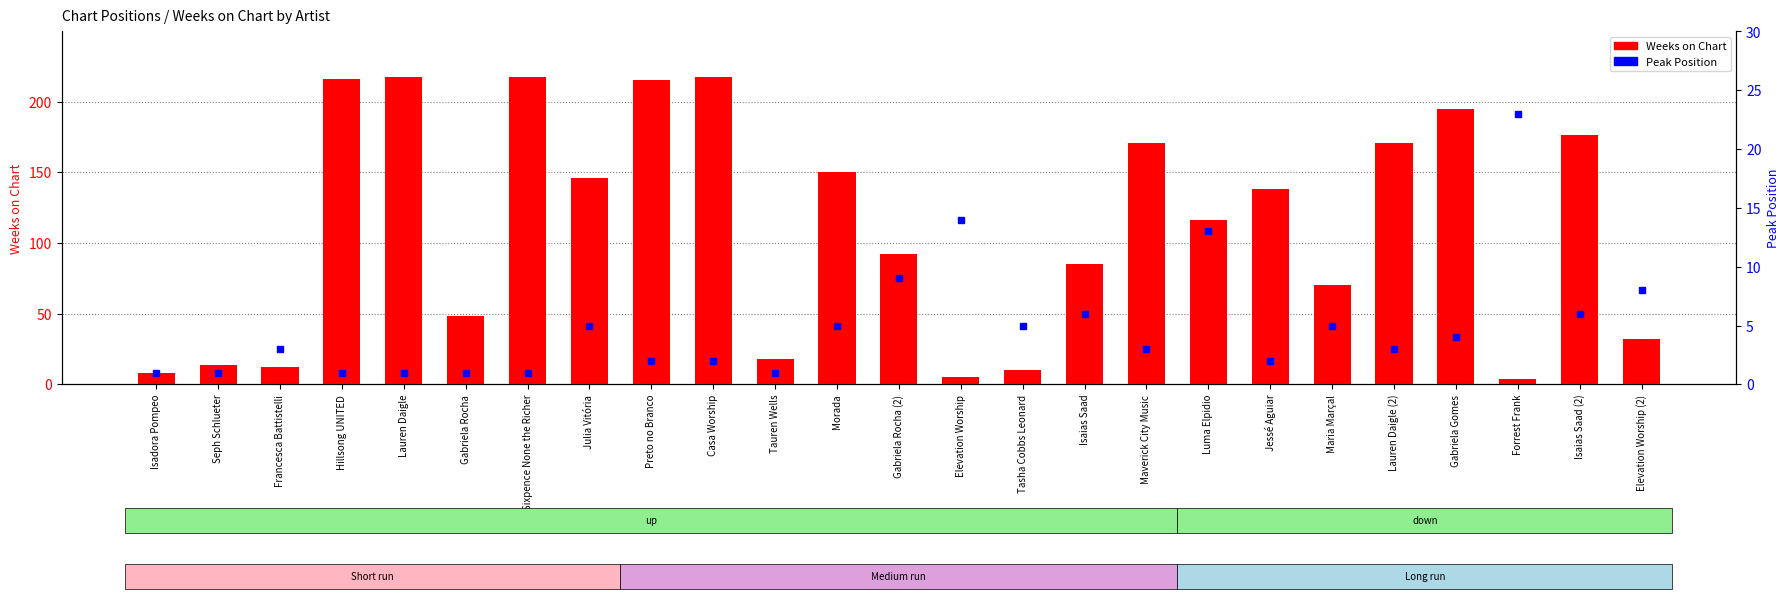

The value of Peak Position at Gabriela Gomes is 6. True or false?

False